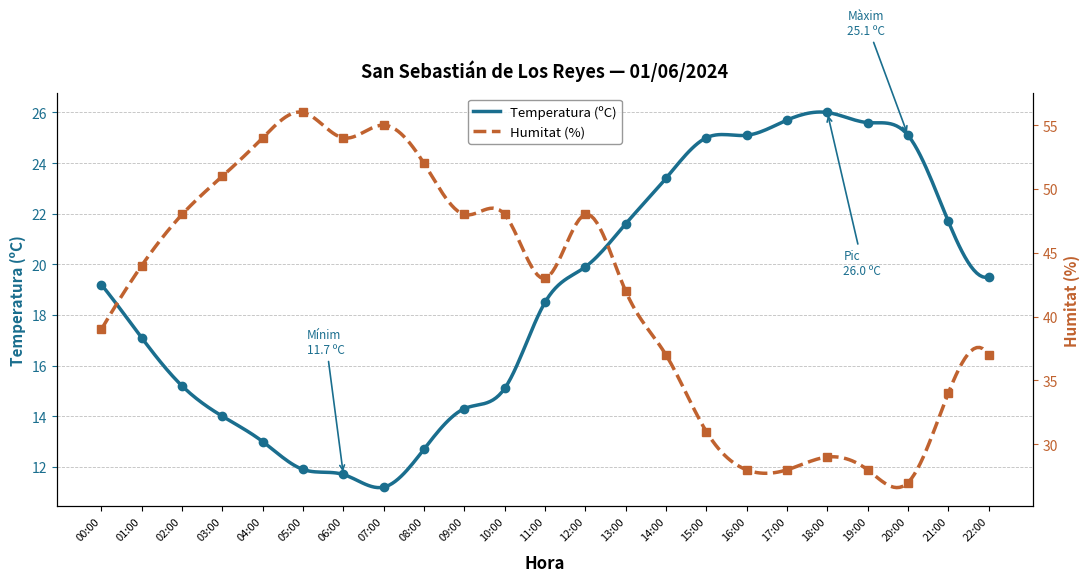

How many values in the Temperatura (ºC) series are below 19?

11